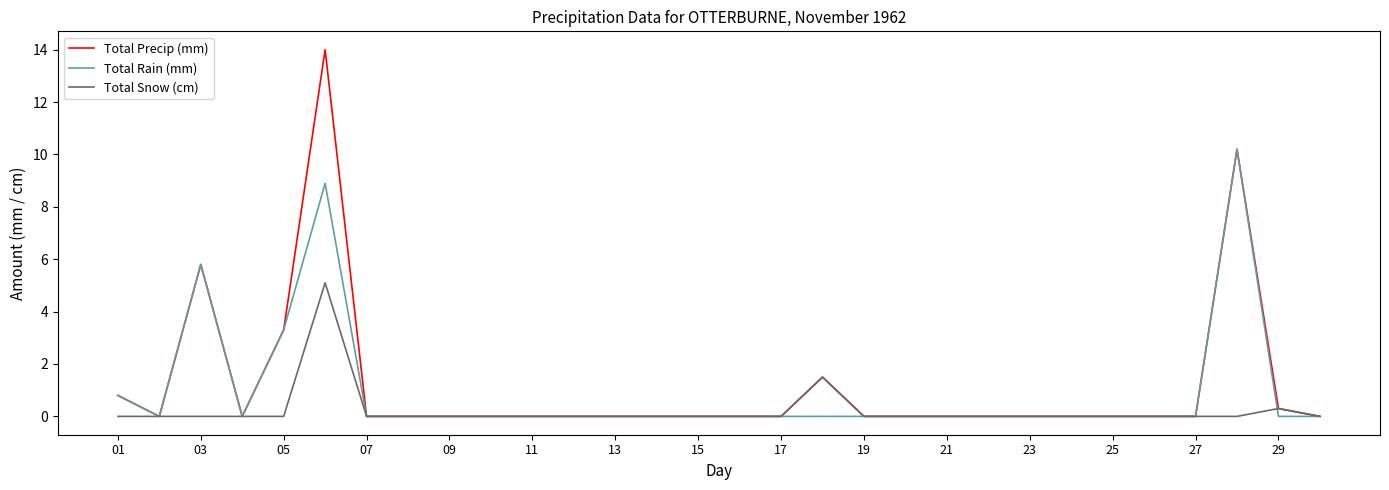

Reading right to left, transcribe all the data shown in this chart.

Total Precip (mm): 0.0	0.3	10.2	0.0	0.0	0.0	0.0	0.0	0.0	0.0	0.0	0.0	1.5	0.0	0.0	0.0	0.0	0.0	0.0	0.0	0.0	0.0	0.0	0.0	14.0	3.3	0.0	5.8	0.0	0.8
Total Rain (mm): 0.0	0.0	10.2	0.0	0.0	0.0	0.0	0.0	0.0	0.0	0.0	0.0	0.0	0.0	0.0	0.0	0.0	0.0	0.0	0.0	0.0	0.0	0.0	0.0	8.9	3.3	0.0	5.8	0.0	0.8
Total Snow (cm): 0.0	0.3	0.0	0.0	0.0	0.0	0.0	0.0	0.0	0.0	0.0	0.0	1.5	0.0	0.0	0.0	0.0	0.0	0.0	0.0	0.0	0.0	0.0	0.0	5.1	0.0	0.0	0.0	0.0	0.0